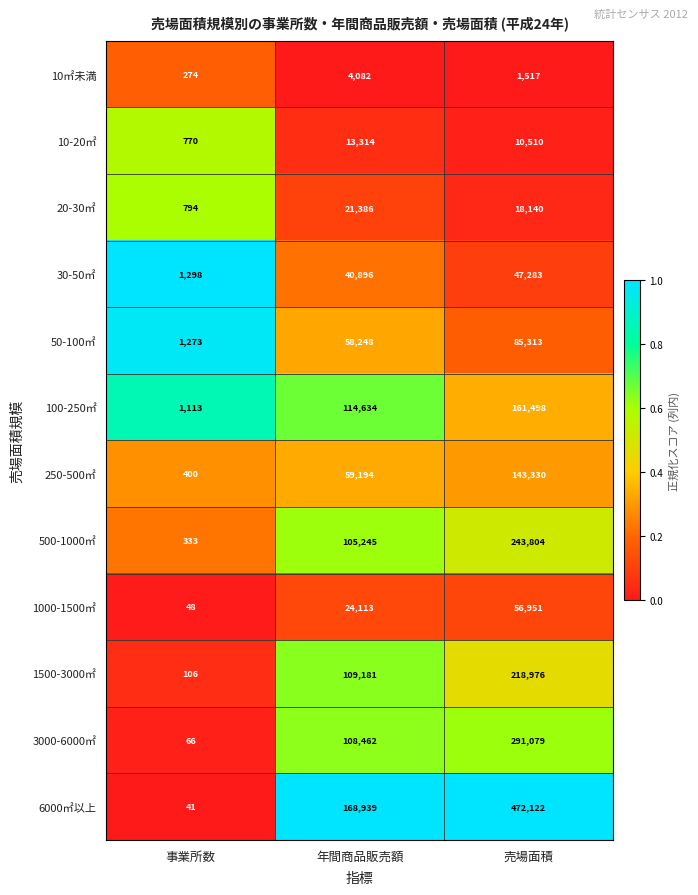

Is it true that 100-250㎡ equals 114634 at 年間商品販売額?

True